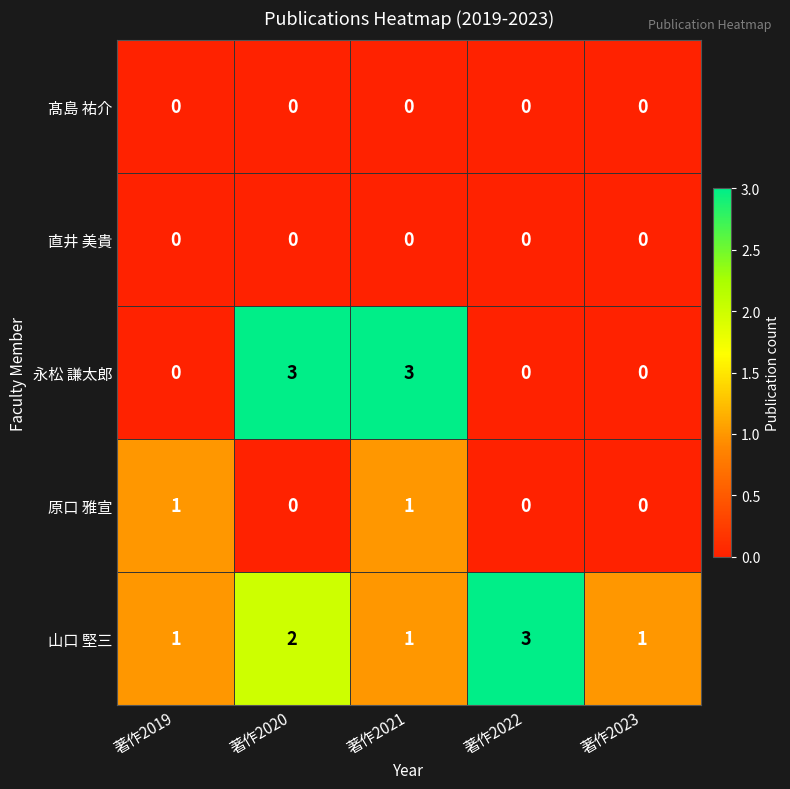

True or false: 永松 謙太郎 has a value of 4 at 著作2021.

False